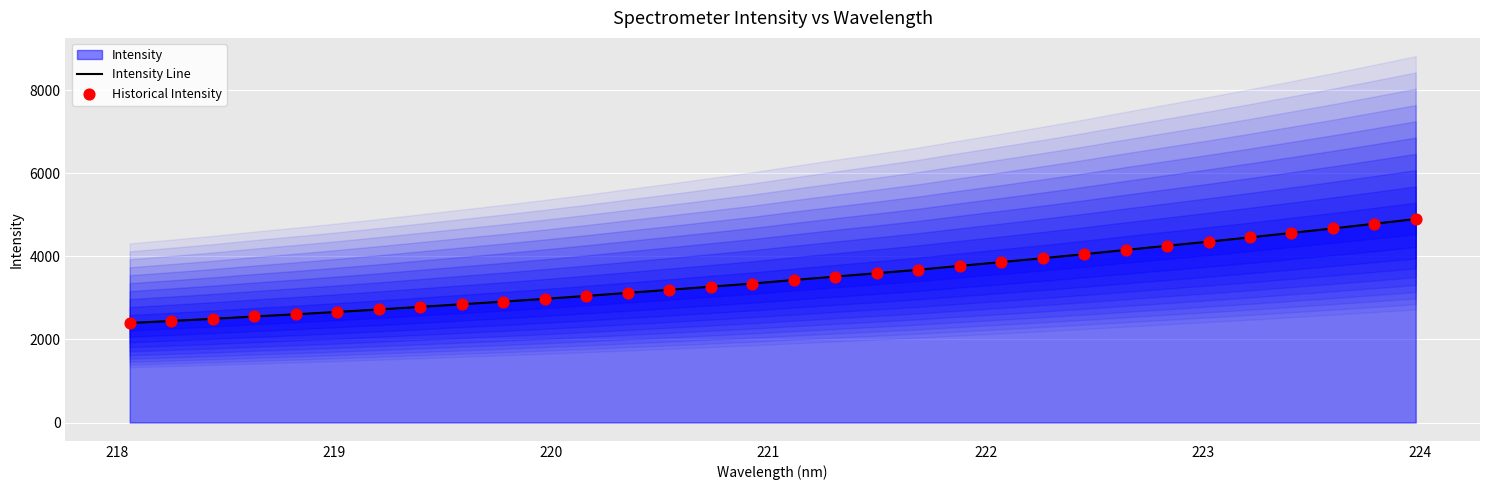

At how many categories does at least one series exceed 4104?

8